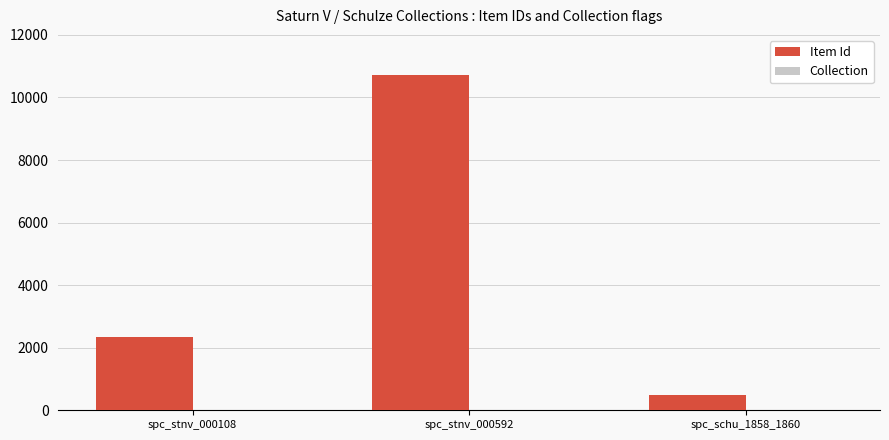

Between spc_stnv_000592 and spc_schu_1858_1860, which series saw the biggest shift?

Item Id